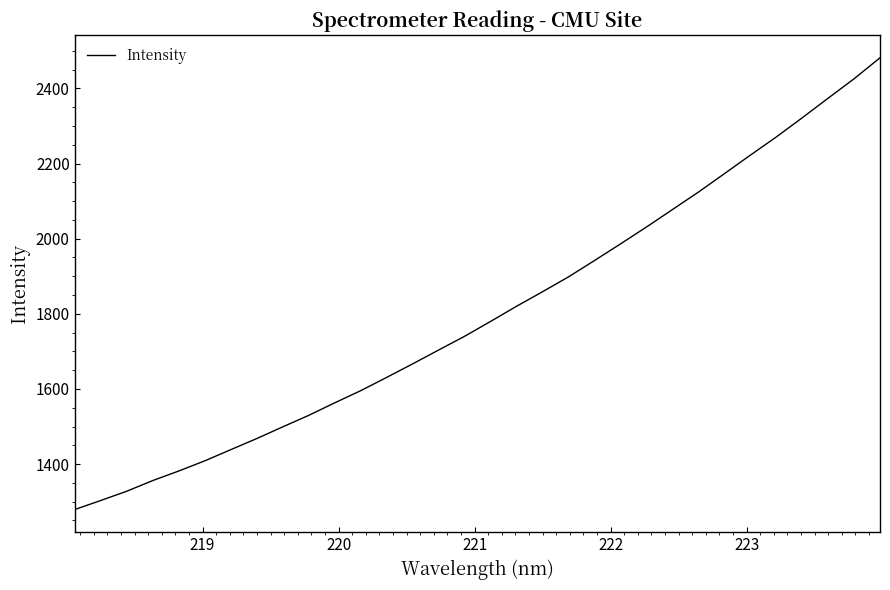

What is the difference between the maximum and minimum values?

1202.5